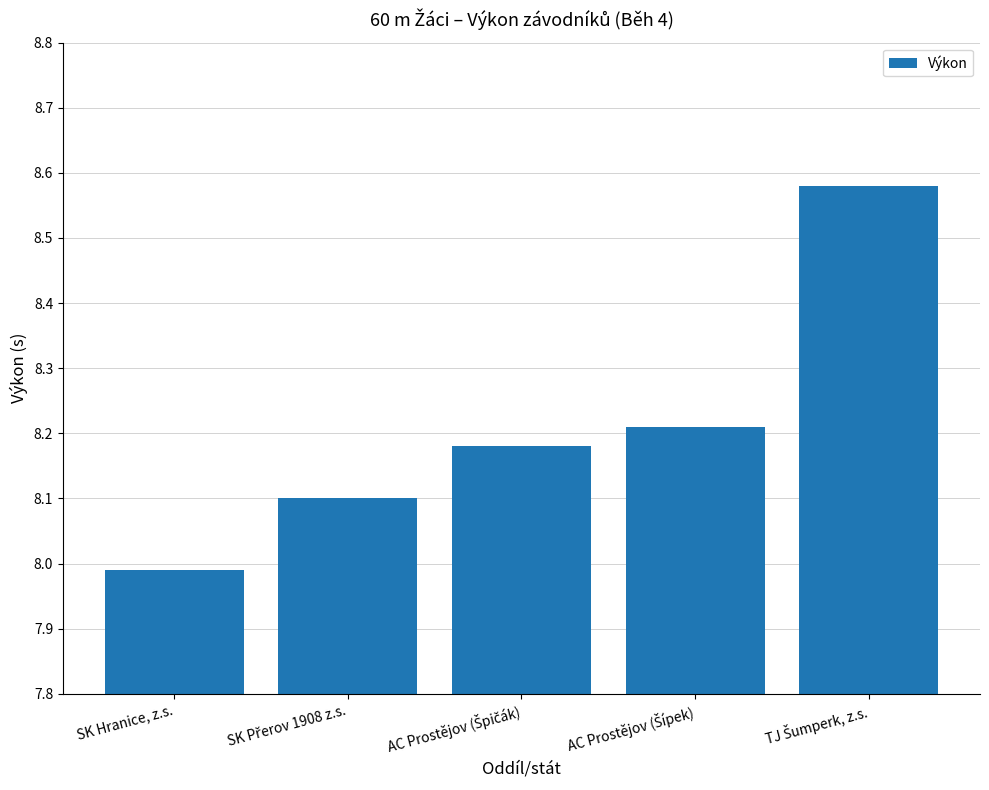

What is the difference between the maximum and minimum values?

0.6